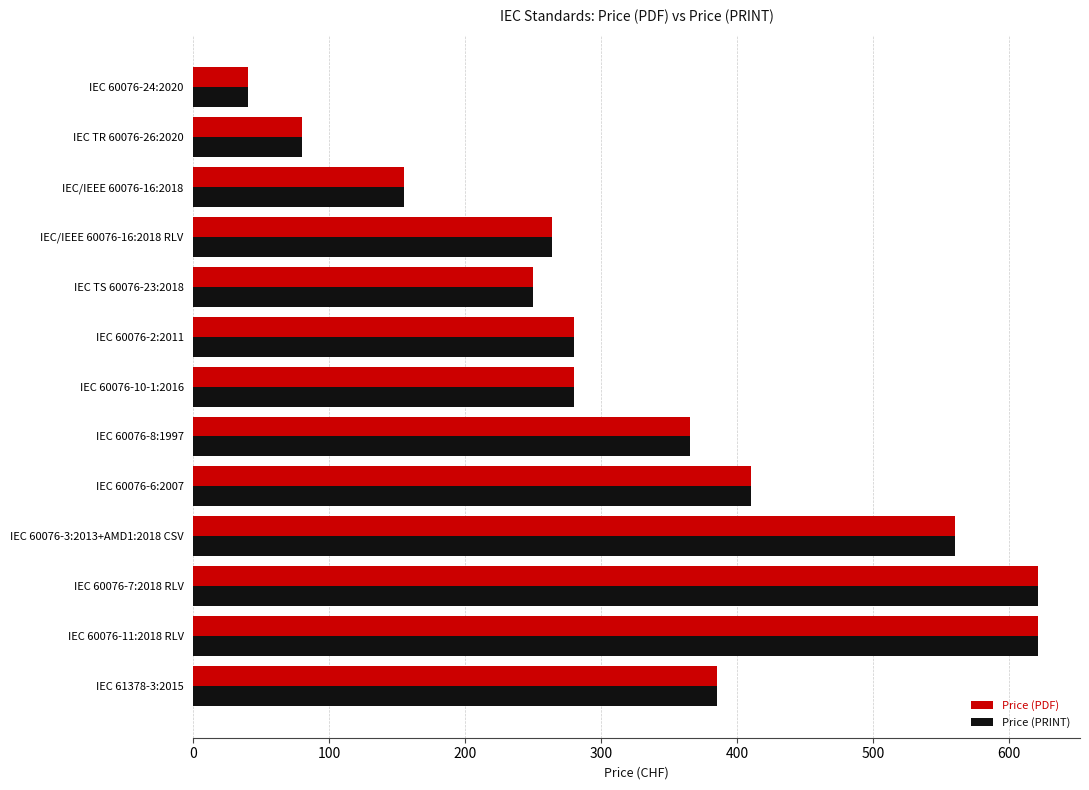

True or false: Price (PRINT) has a value of 132 at IEC 60076-8:1997.

False